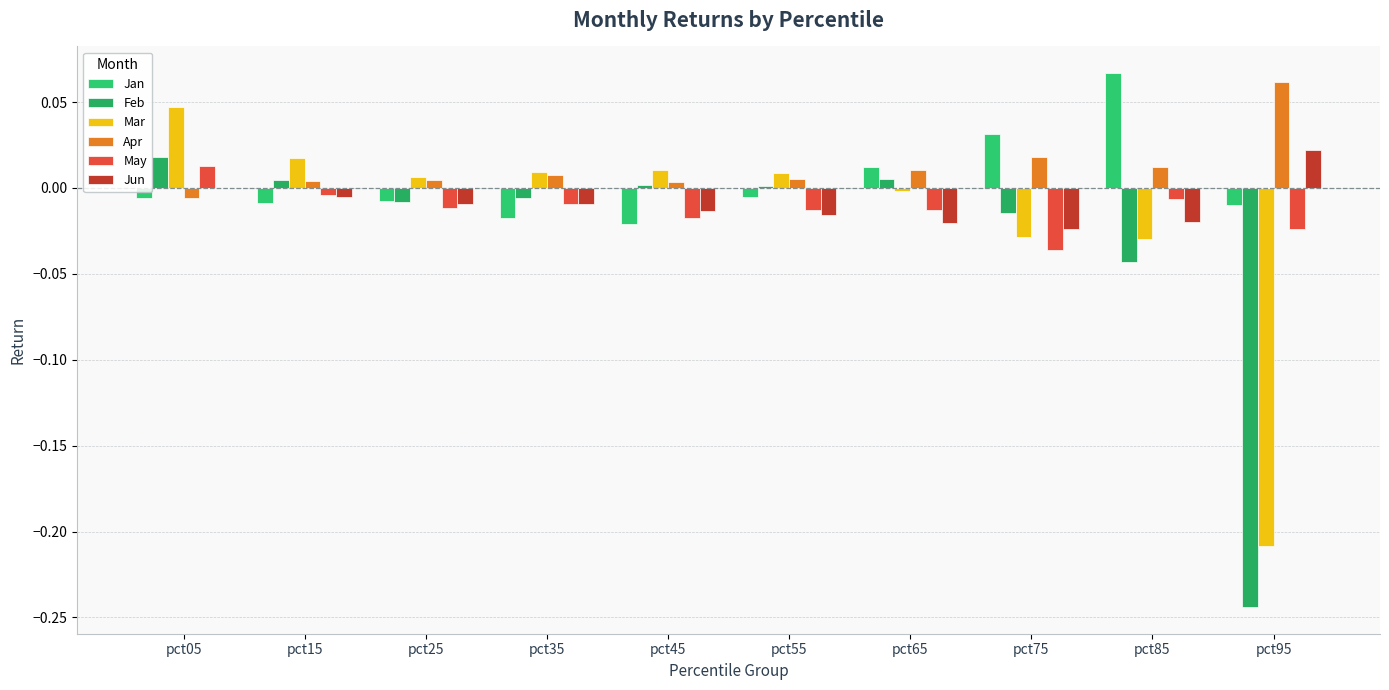

Which series has the largest total across all categories?

Apr